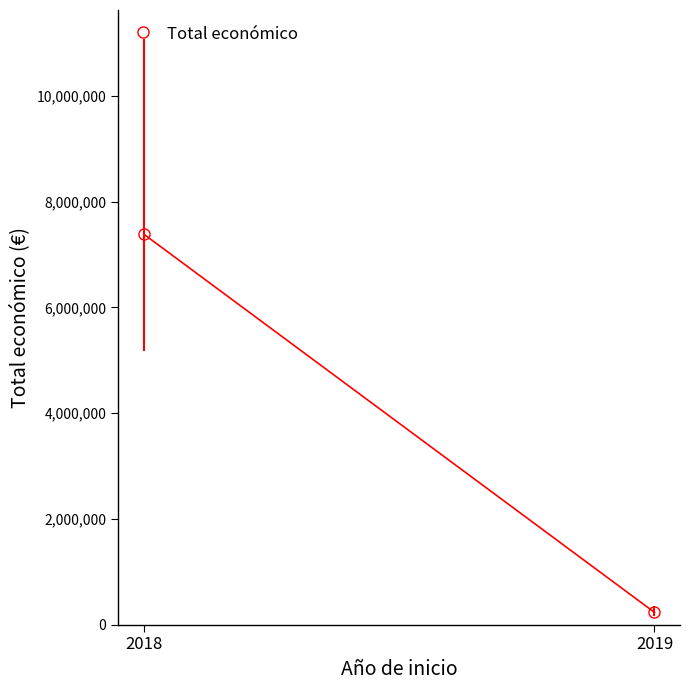

Rank the categories by value from lowest to highest.

2019, 2018